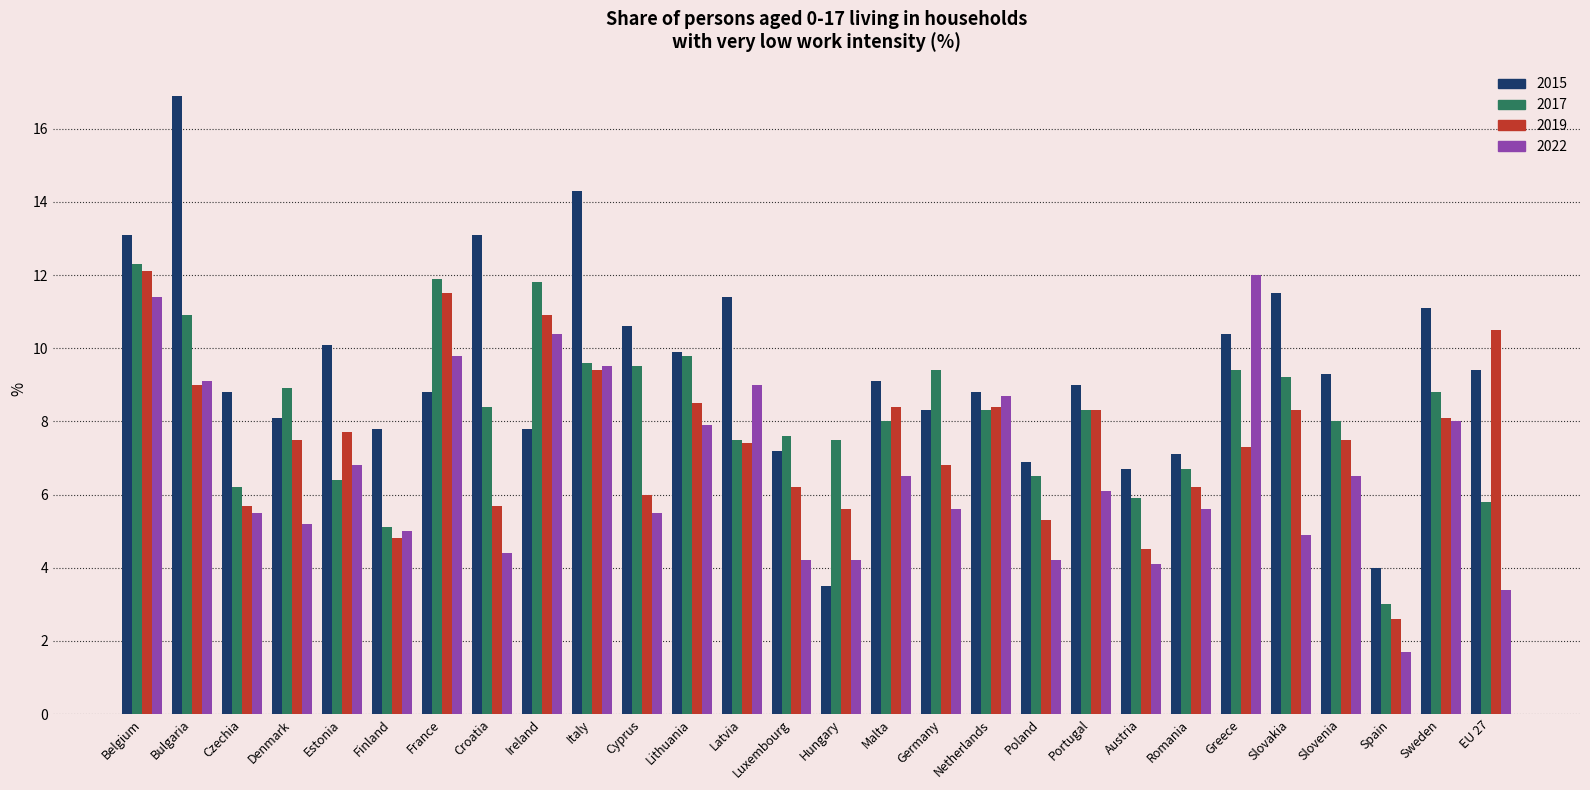

What is the difference between the highest and lowest values at Estonia?

3.7